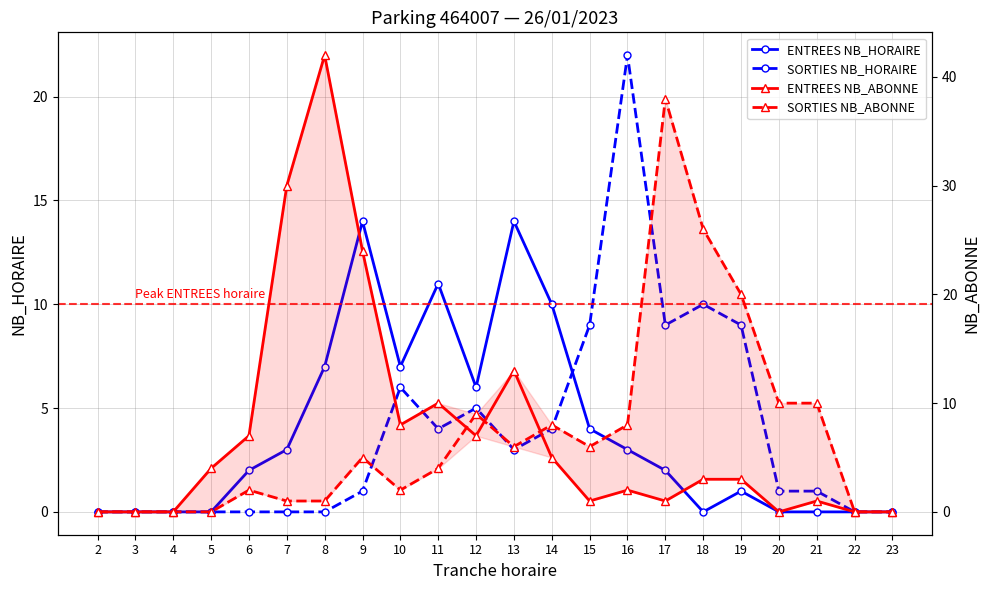

How many data points does each series have?

22